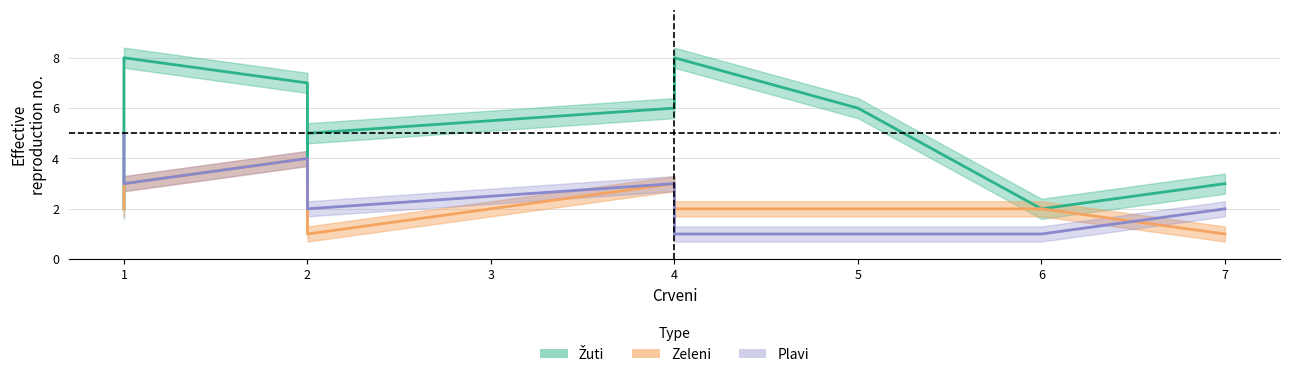

What is the sum of all Zeleni values?

24